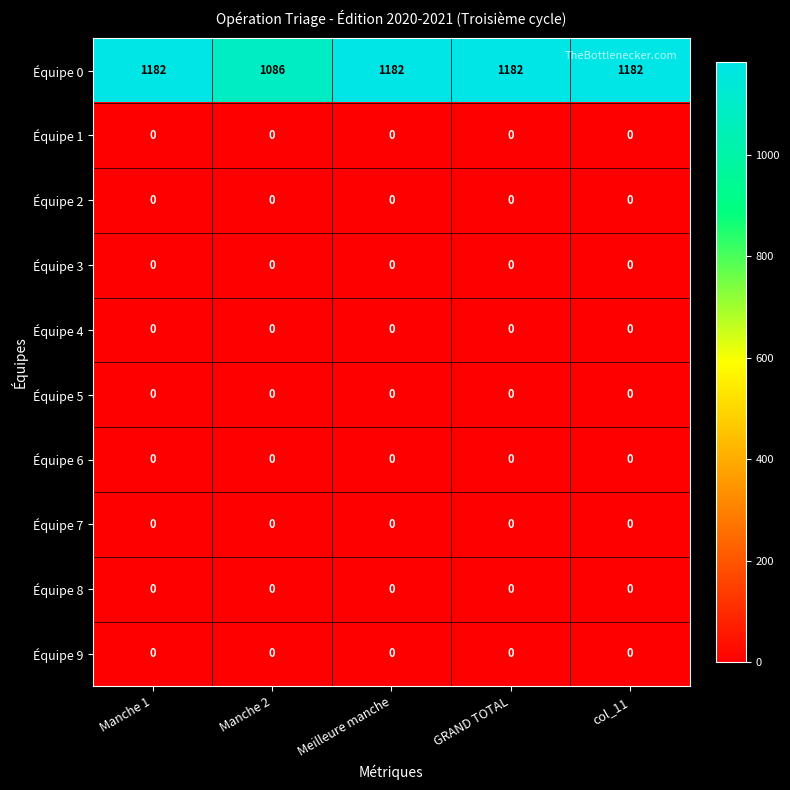

What is the greatest value displayed?

1182